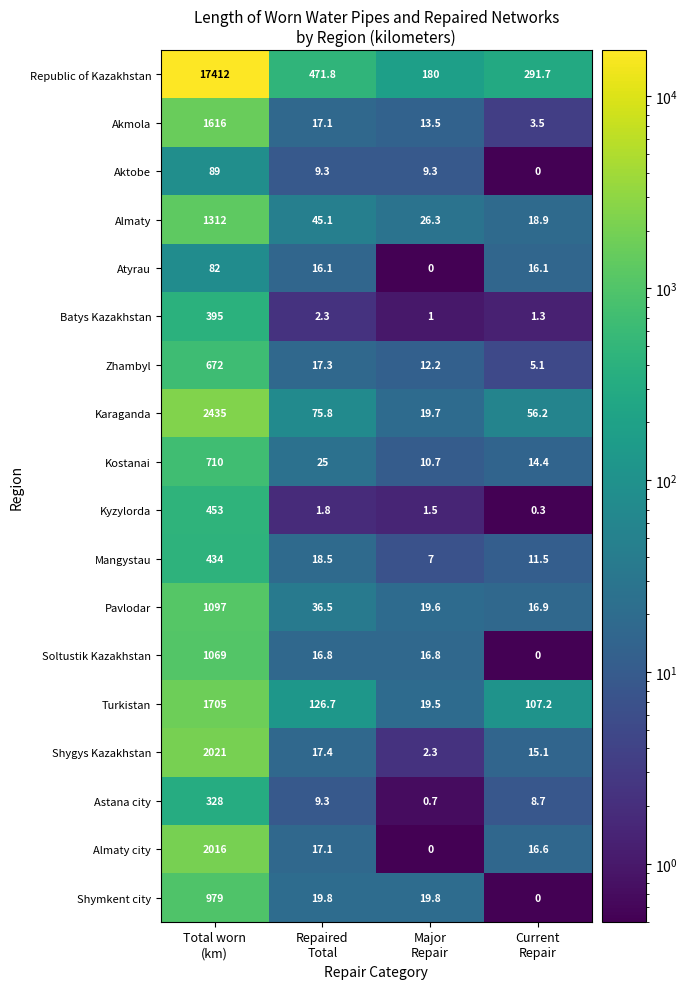

What is the minimum value for Batys Kazakhstan?

1.0